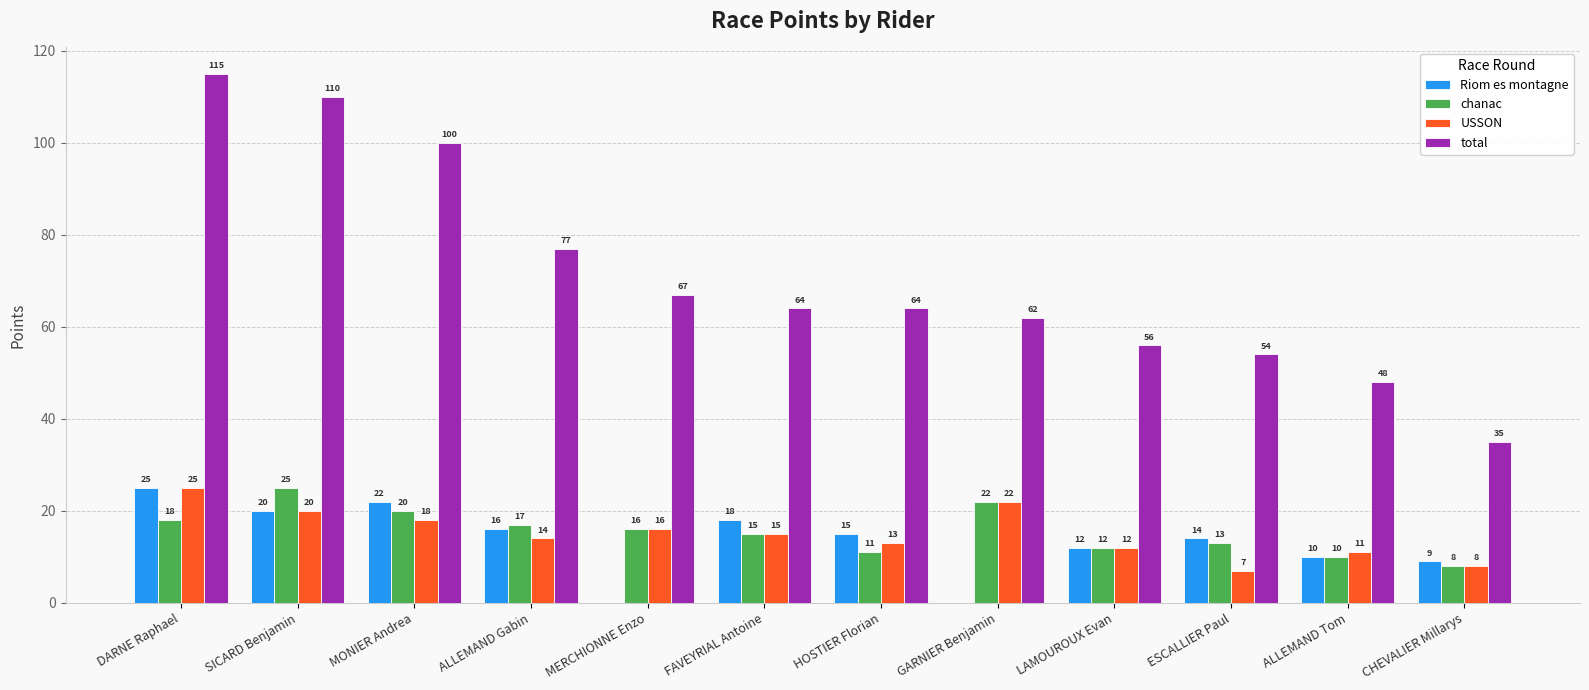

Which series has the largest total across all categories?

total